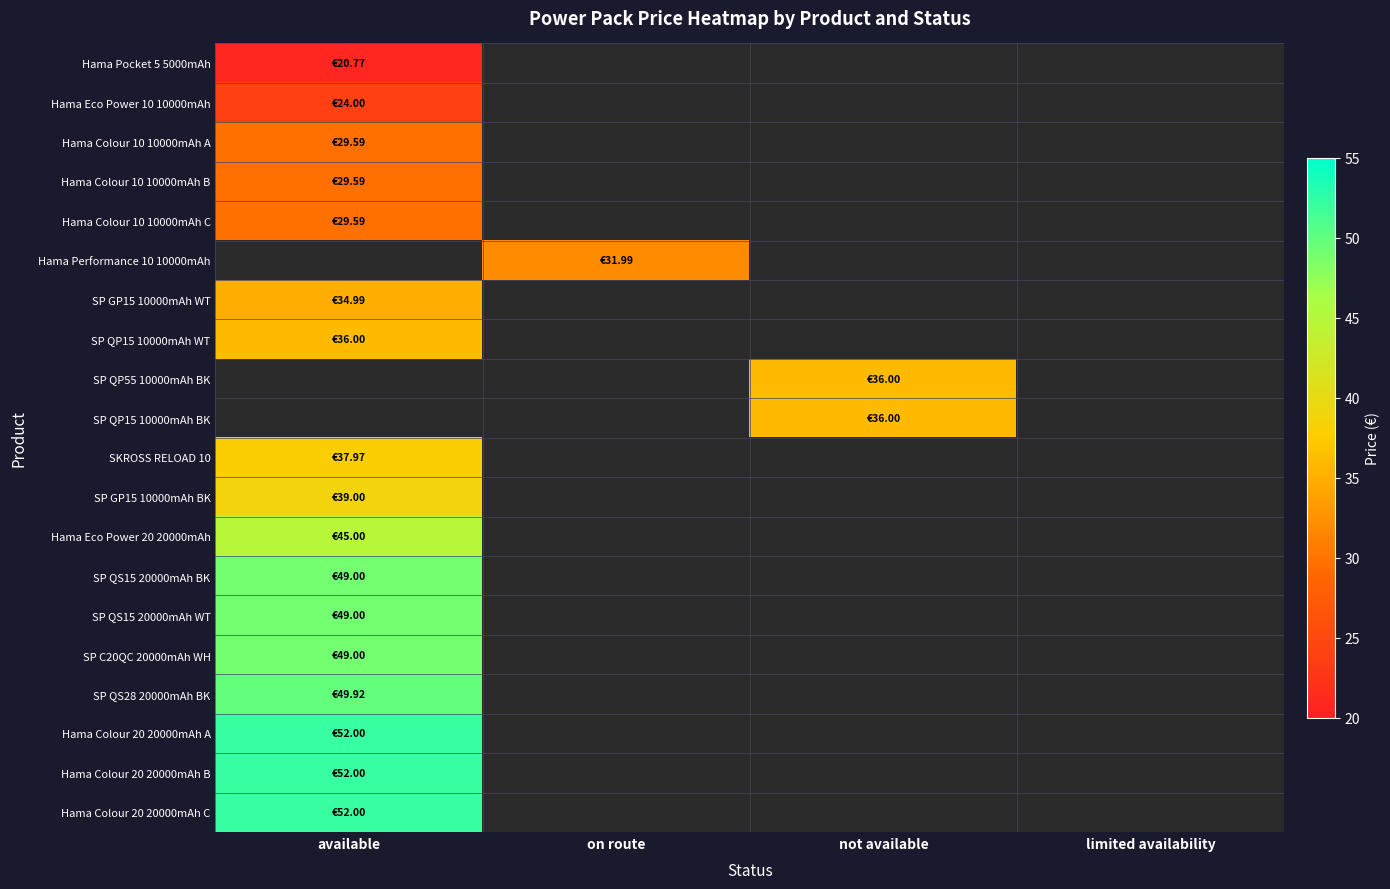

At how many categories does at least one series exceed 33?

2